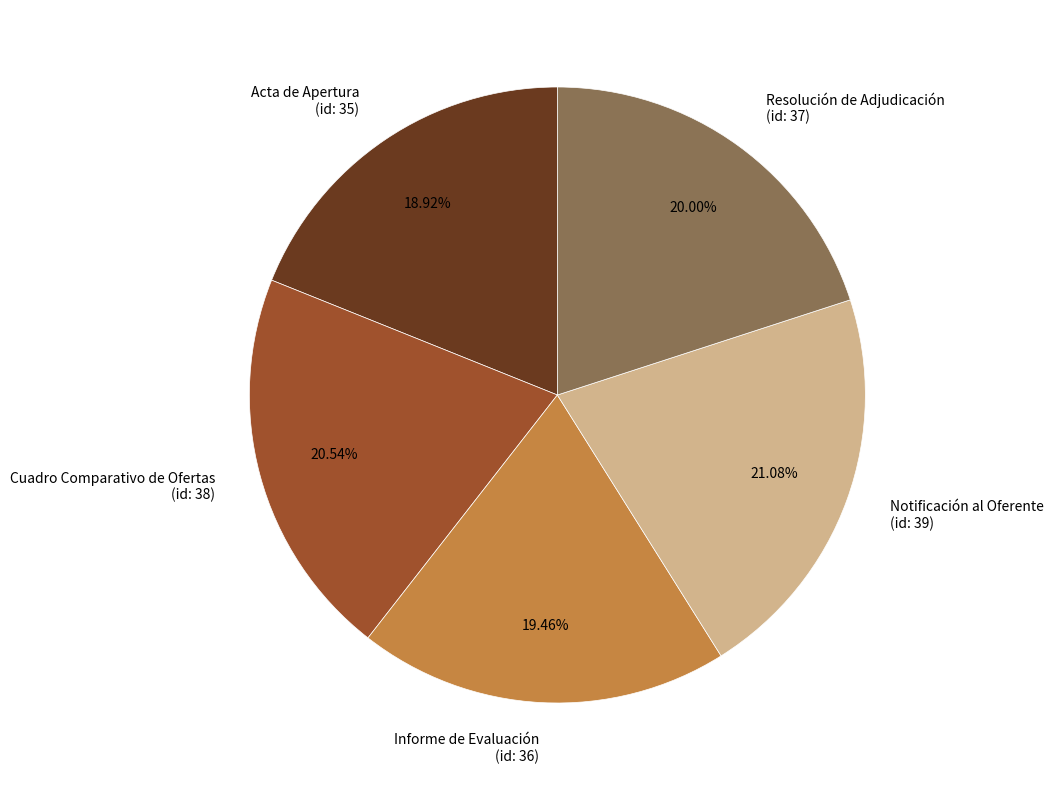

Rank the categories by value from lowest to highest.

Acta de Apertura (id: 35), Informe de Evaluación (id: 36), Resolución de Adjudicación (id: 37), Cuadro Comparativo de Ofertas (id: 38), Notificación al Oferente (id: 39)